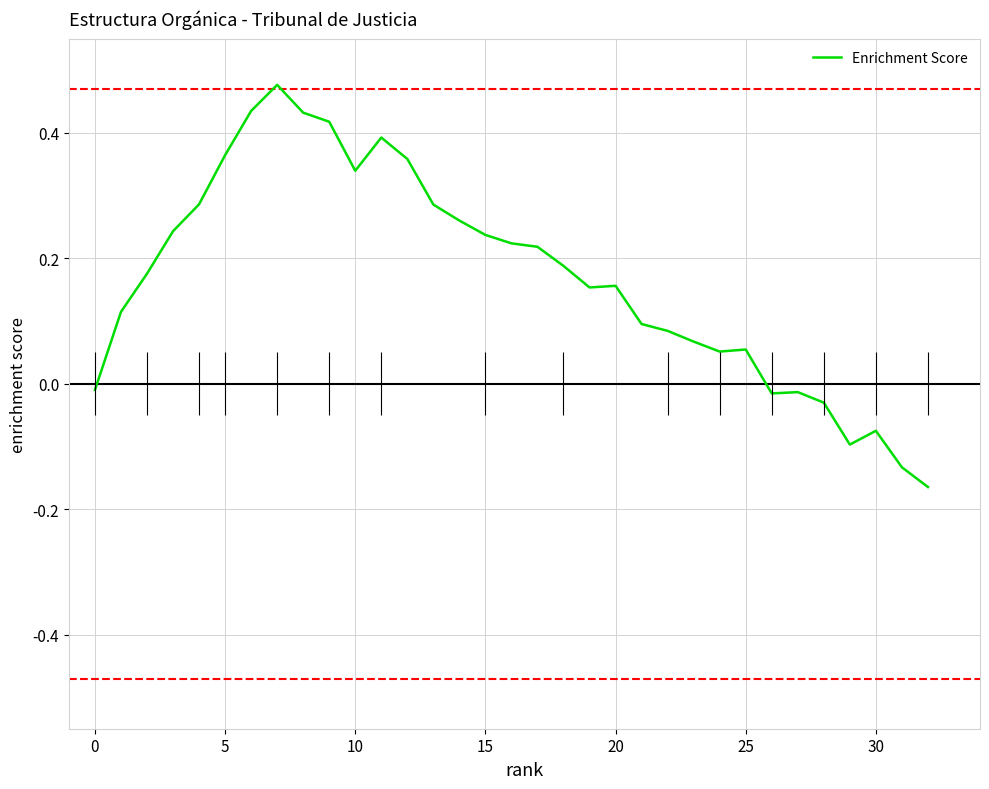

How many lines are shown in the chart?

1